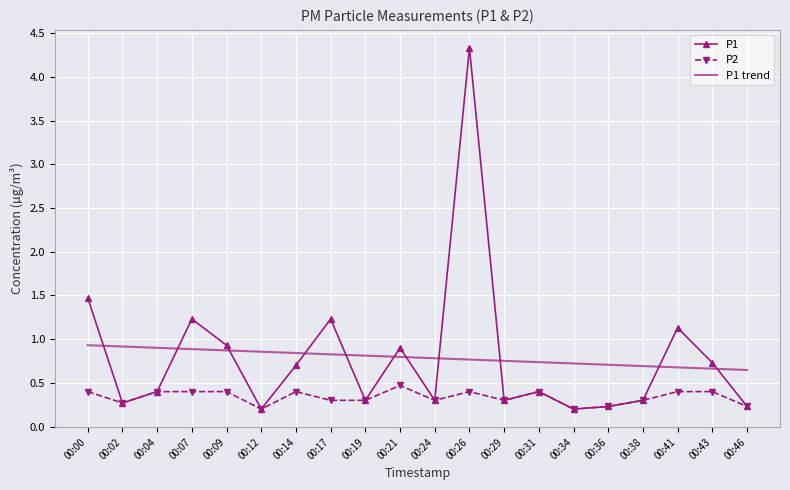

List the series in order of their peak value, lowest first.

P2, P1 trend, P1